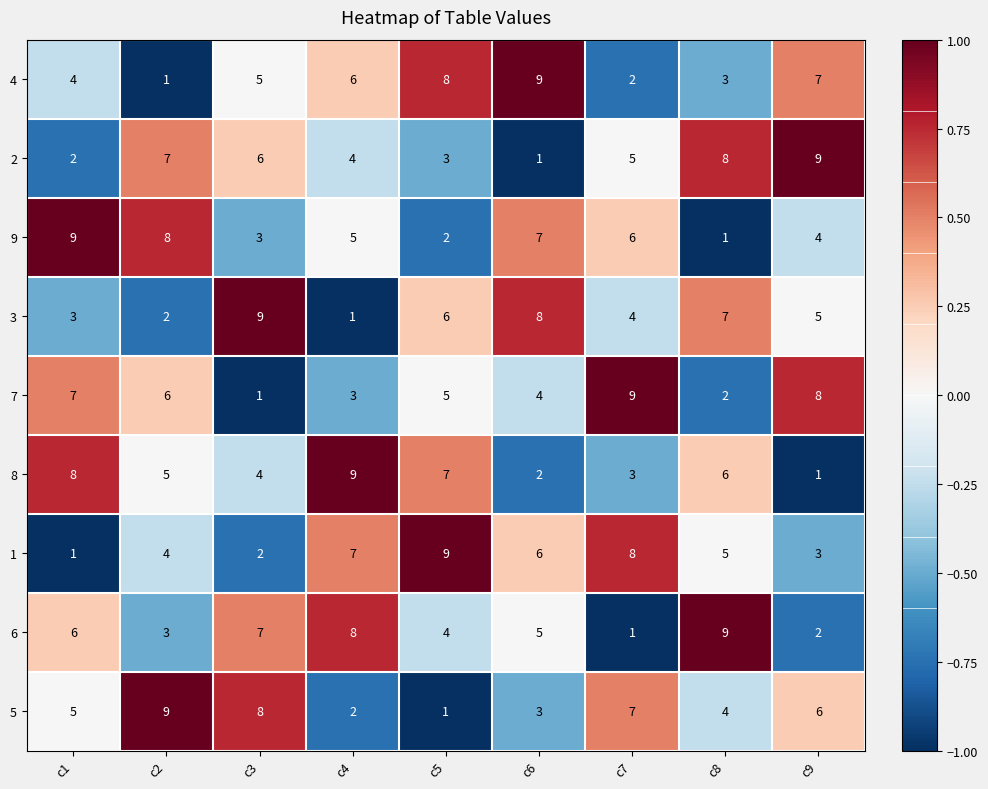

Which category has the lowest value in the 5 series?

c5